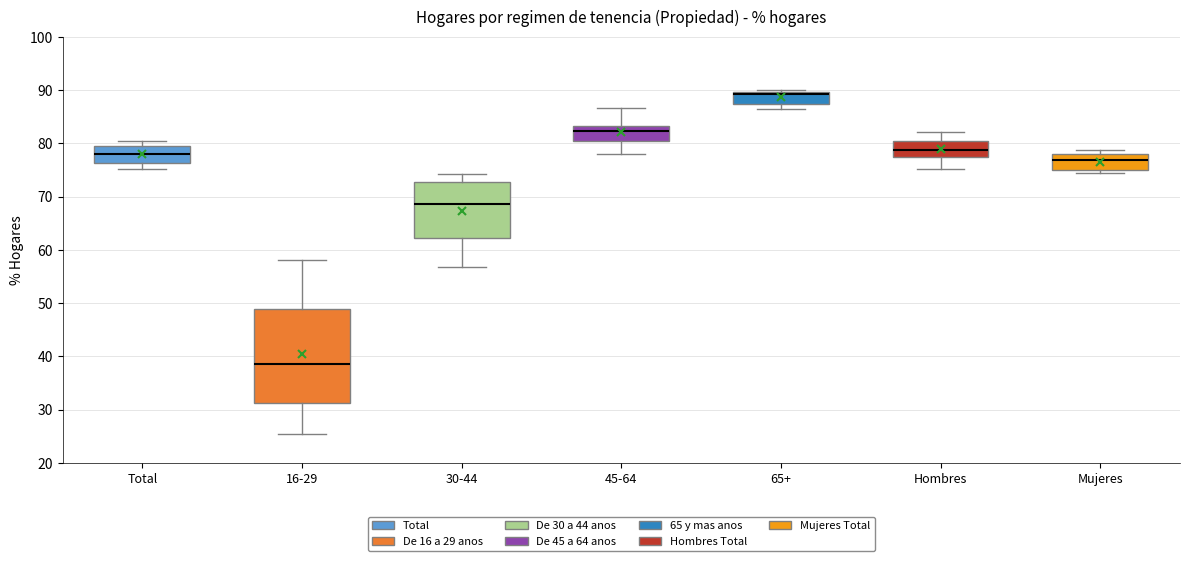

Which box's median line is the highest?

65+